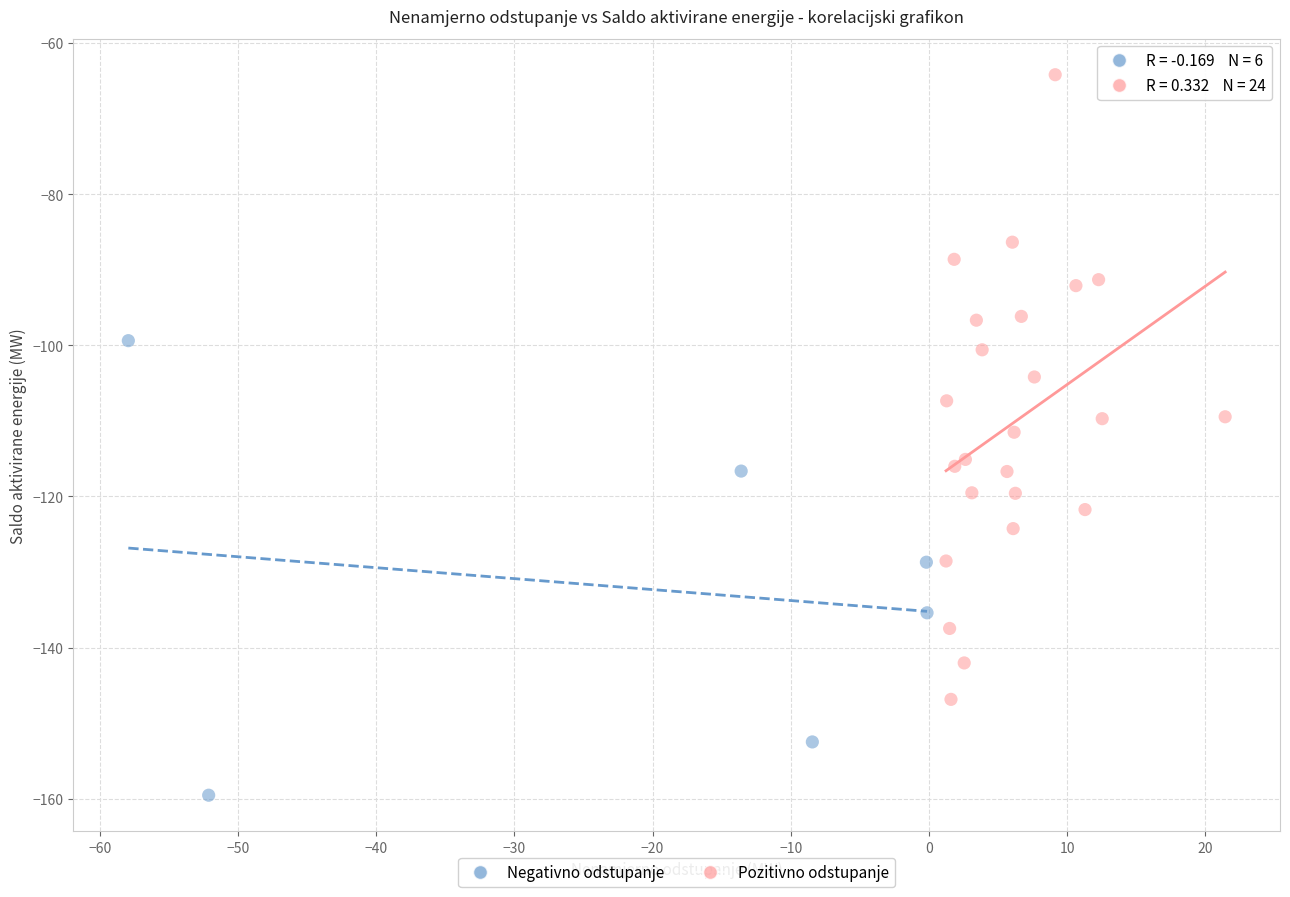

Which series contains the lowest Y value?

Negativno odstupanje